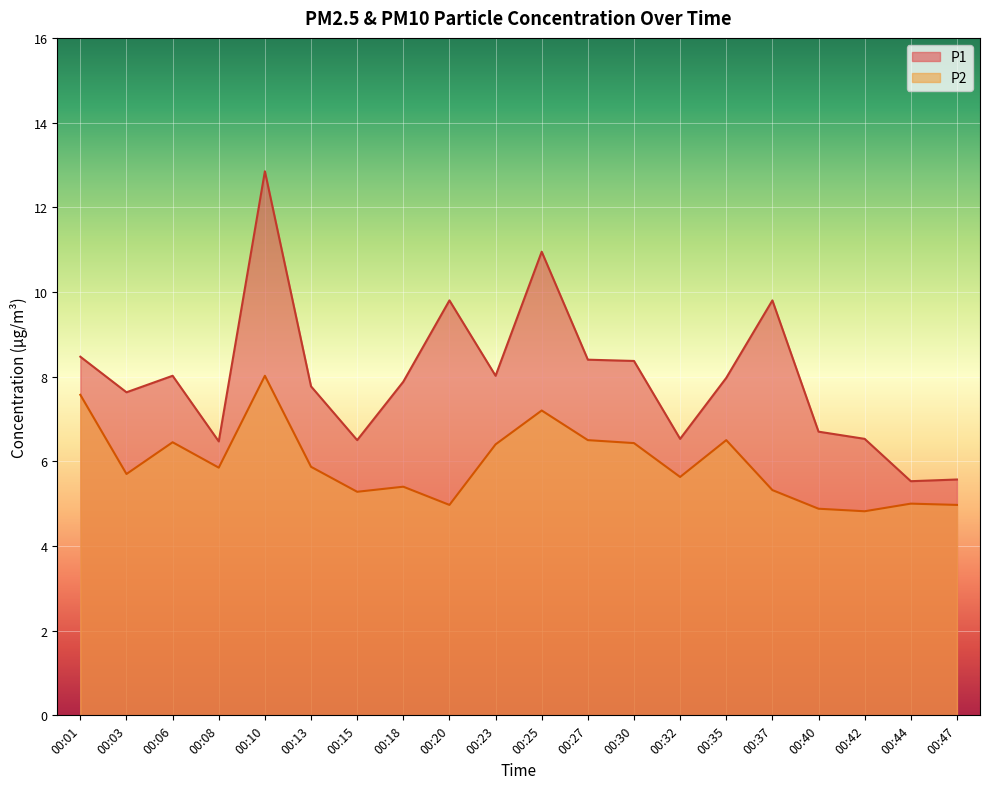

Which series has the largest total across all categories?

P1